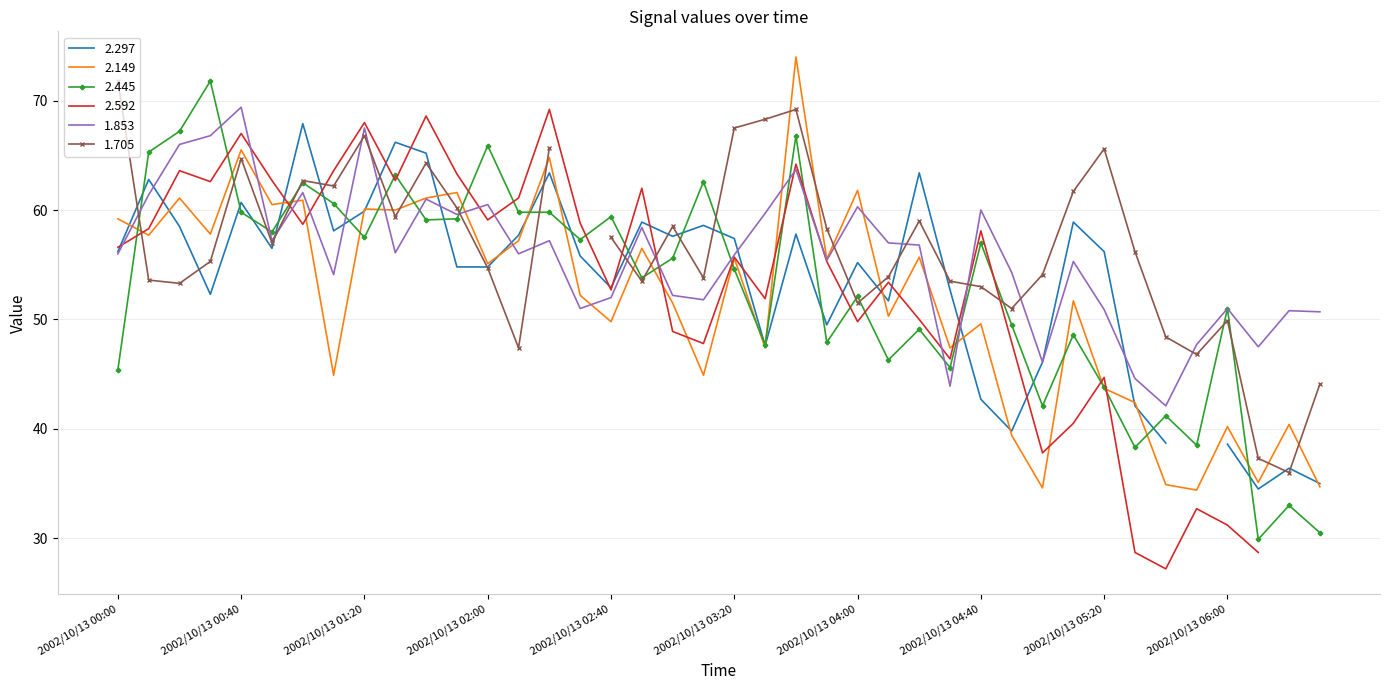

What is the lowest value of the 2.149 series?

34.4